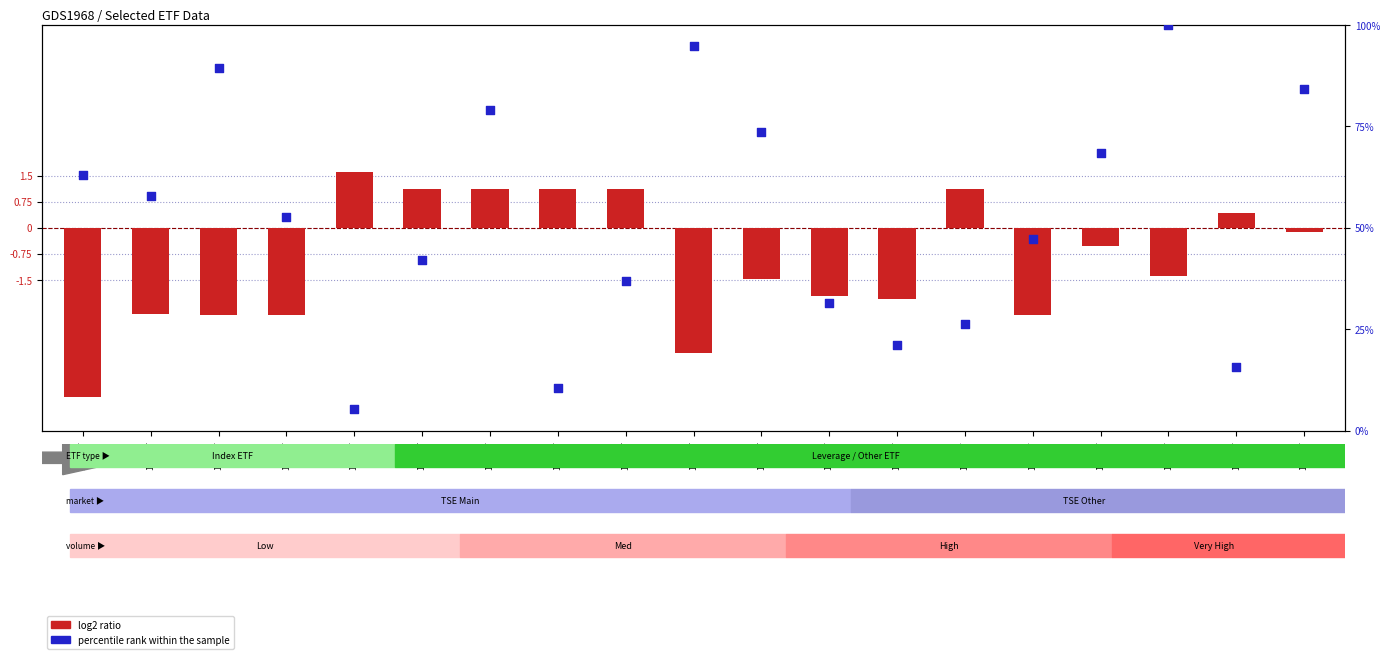

Which series contains the highest Y value?

percentile rank within the sample